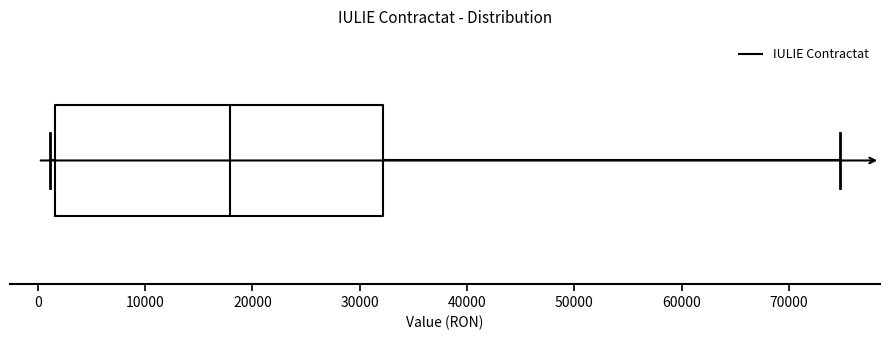

Transcribe this box plot: give where the median line is, the range the box spans, and where the two whiskers end, as read against the x-axis. The values are not printed on the chart, so give them approximately, as read against the axis.

median 18000, box 2000 to 32000, whiskers 1000 to 75000